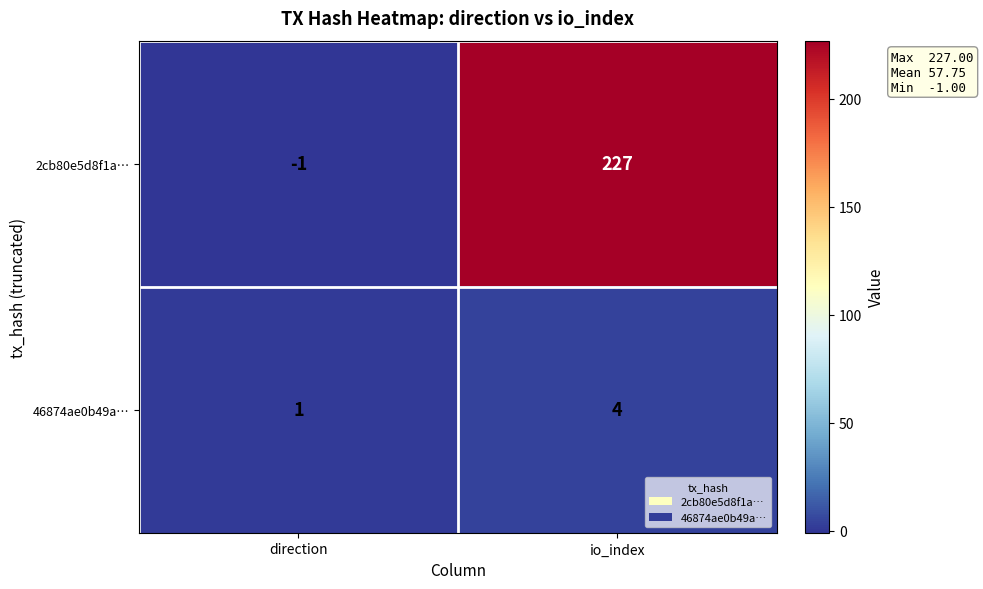

Rank the series at direction from highest to lowest value.

46874ae0b49a…, 2cb80e5d8f1a…